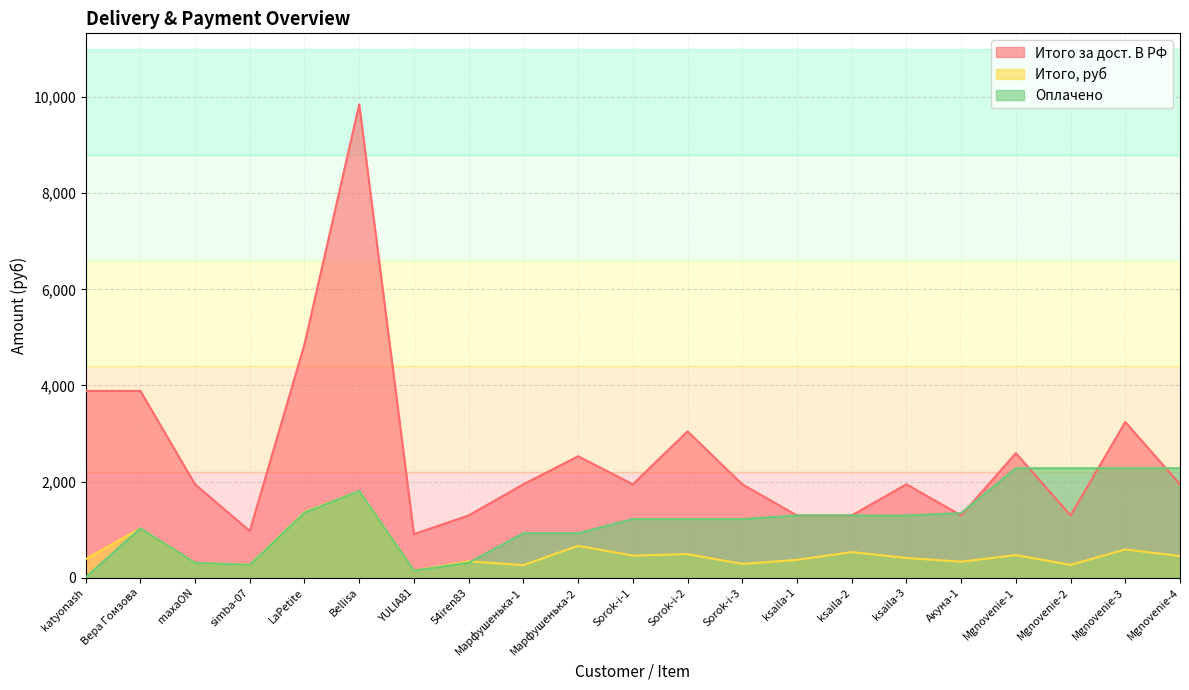

Reading left to right, extract all data points from this chart.

Итого за дост. В РФ: katyonash=3888.0	Вера Гомзова=3888.0	maxaON=1944.0	simba-07=972.0	LaPetite=4860.0	Bellisa=9849.6	YULIA81=907.2	54iren83=1296.0	Марфушенька-1=1944.0	Марфушенька-2=2527.2	Sorok-i-1=1944.0	Sorok-i-2=3045.6	Sorok-i-3=1944.0	ksaila-1=1296.0	ksaila-2=1296.0	ksaila-3=1944.0	Акуна-1=1296.0	Mgnovenie-1=2592.0	Mgnovenie-2=1296.0	Mgnovenie-3=3240.0	Mgnovenie-4=1944.0
Итого, руб: katyonash=387.2	Вера Гомзова=1028.0	maxaON=308.6	simba-07=274.1	LaPetite=1370.8	Bellisa=1802.6	YULIA81=148.4	54iren83=342.7	Марфушенька-1=261.4	Марфушенька-2=664.2	Sorok-i-1=460.0	Sorok-i-2=490.9	Sorok-i-3=288.1	ksaila-1=371.6	ksaila-2=534.3	ksaila-3=411.2	Акуна-1=333.1	Mgnovenie-1=470.9	Mgnovenie-2=268.0	Mgnovenie-3=588.7	Mgnovenie-4=450.9
Оплачено: katyonash=6.7	Вера Гомзова=1028.0	maxaON=309.0	simba-07=269.0	LaPetite=1356.0	Bellisa=1803.0	YULIA81=147.0	54iren83=311.0	Марфушенька-1=926.0	Марфушенька-2=926.0	Sorok-i-1=1220.0	Sorok-i-2=1220.0	Sorok-i-3=1220.0	ksaila-1=1296.0	ksaila-2=1296.0	ksaila-3=1296.0	Акуна-1=1344.0	Mgnovenie-1=2278.0	Mgnovenie-2=2278.0	Mgnovenie-3=2278.0	Mgnovenie-4=2278.0